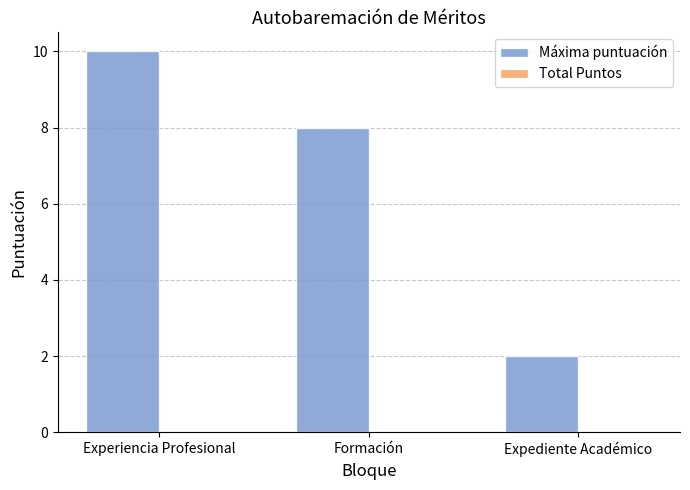

Which category has the highest value across all series?

Experiencia Profesional